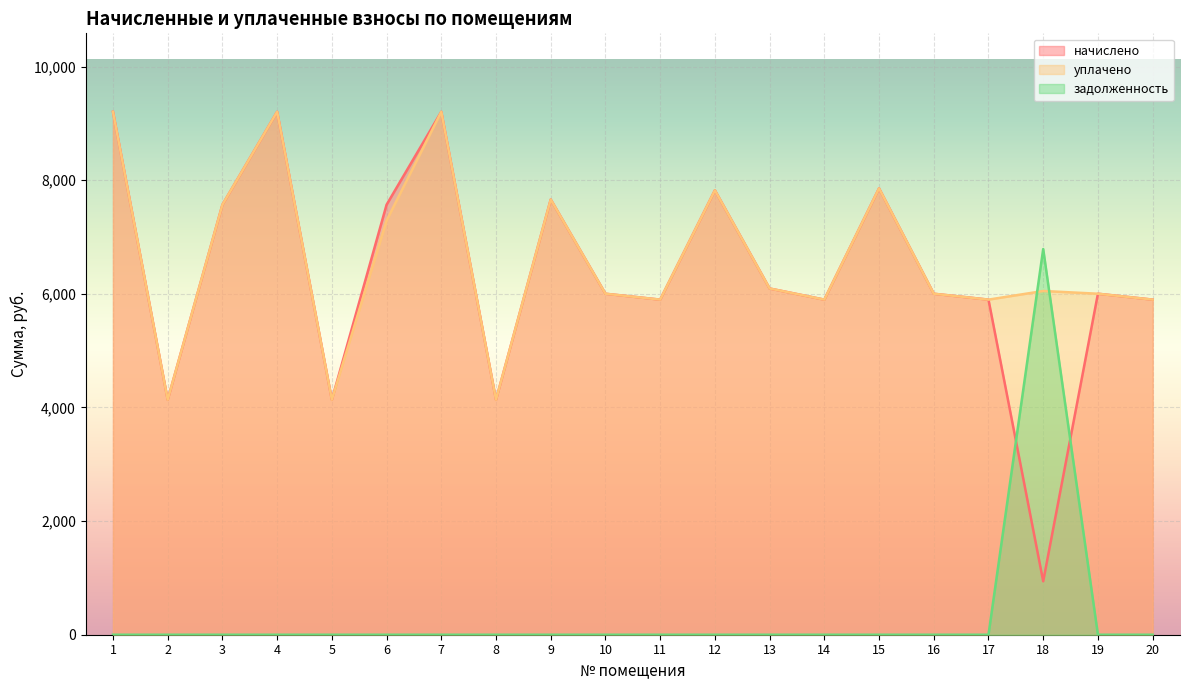

After their last crossing, which series has the higher values: начислено or задолженность?

начислено